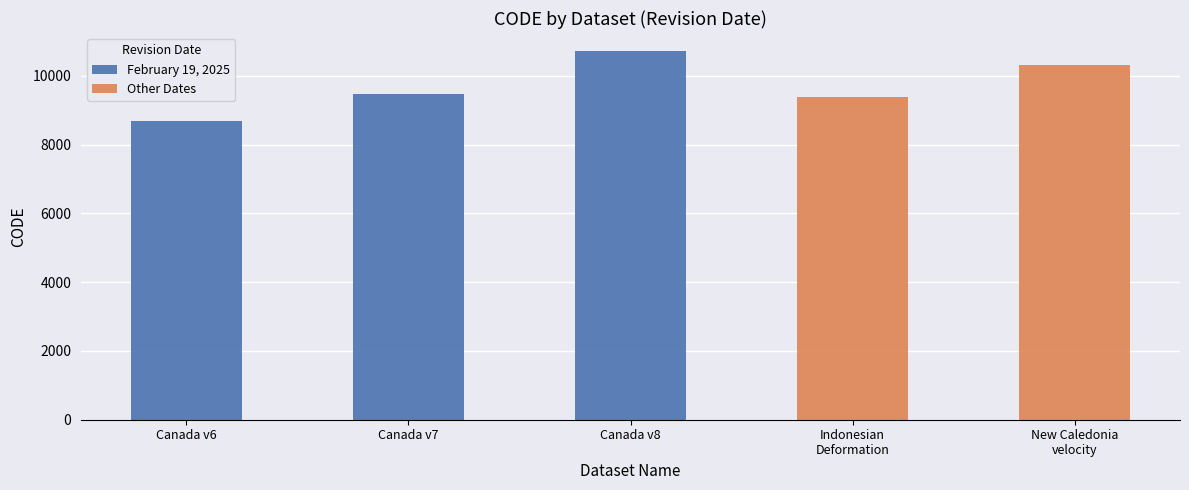

What is the ratio of the value at February 19, 2025 to the value at February 19, 2025?

1.1